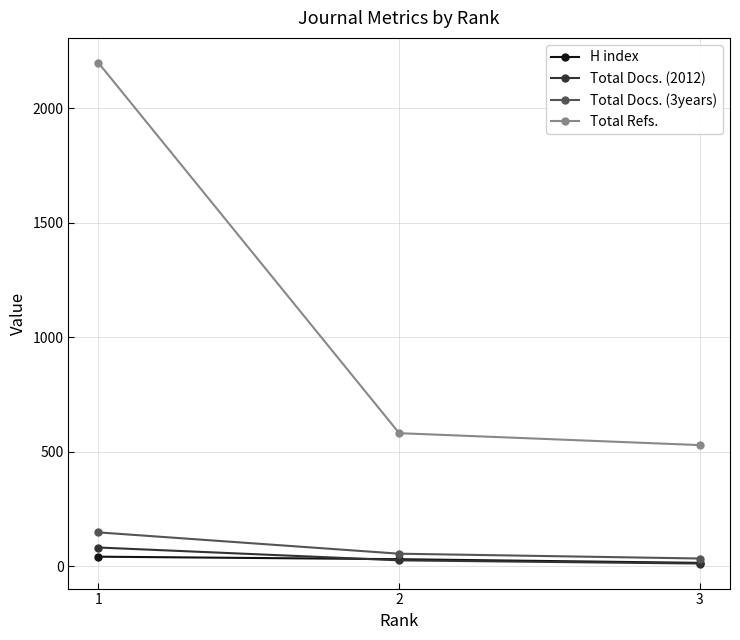

At how many categories does at least one series exceed 176?

3